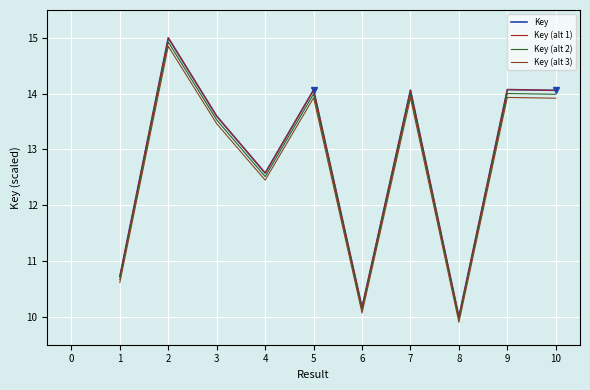

At which category does Key (alt 3) reach its first local peak?

2